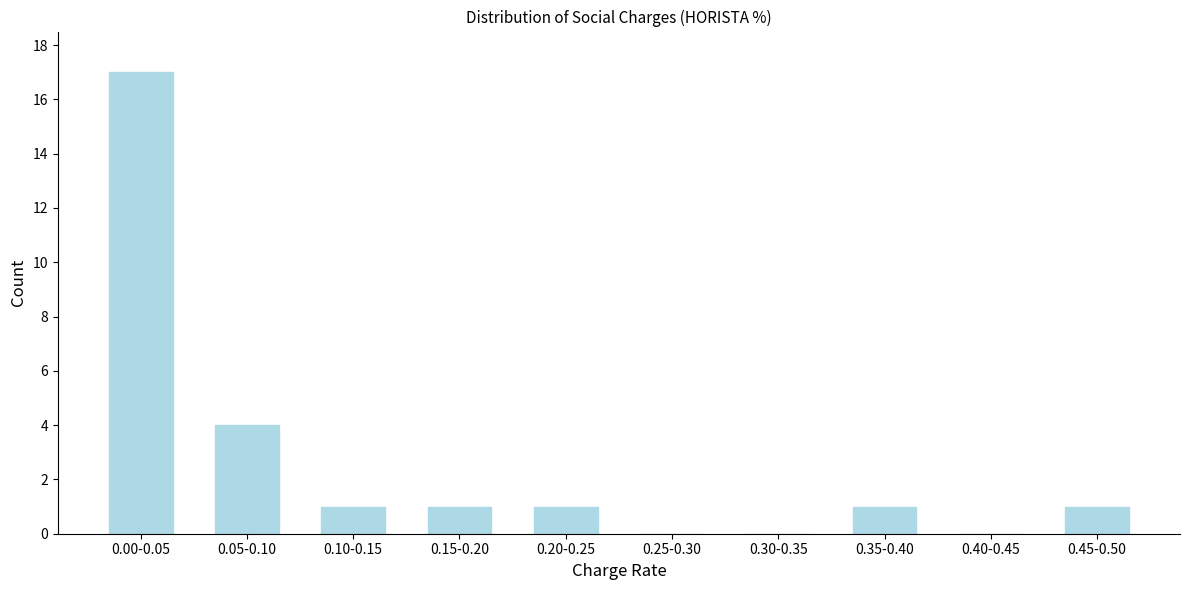

Reading left to right, what are all the values shown in this chart?

0.00-0.05=17	0.05-0.10=4	0.10-0.15=1	0.15-0.20=1	0.20-0.25=1	0.25-0.30=0	0.30-0.35=0	0.35-0.40=1	0.40-0.45=0	0.45-0.50=1